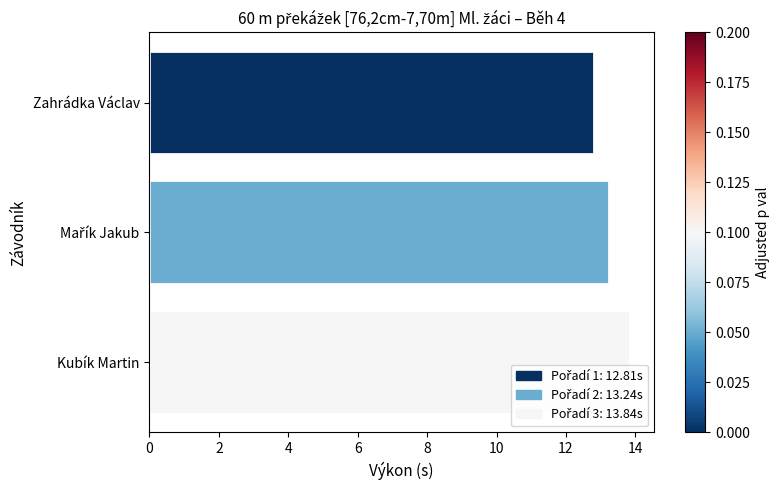

Which label corresponds to the smallest value in the chart?

Zahrádka Václav